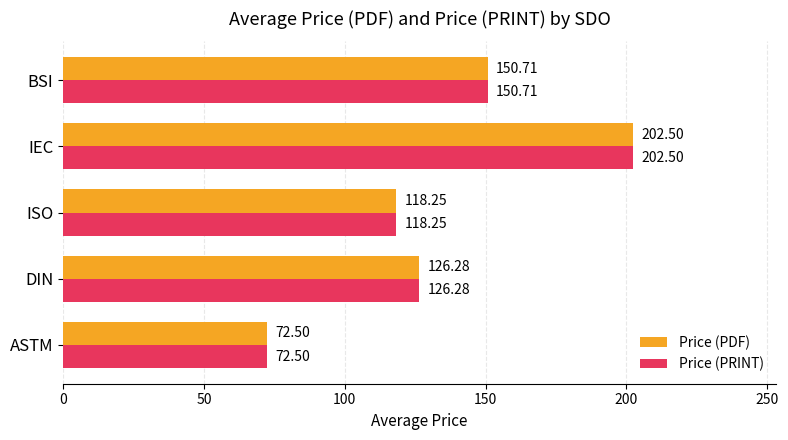

Where is Price (PRINT) nearest to the value 137?

DIN